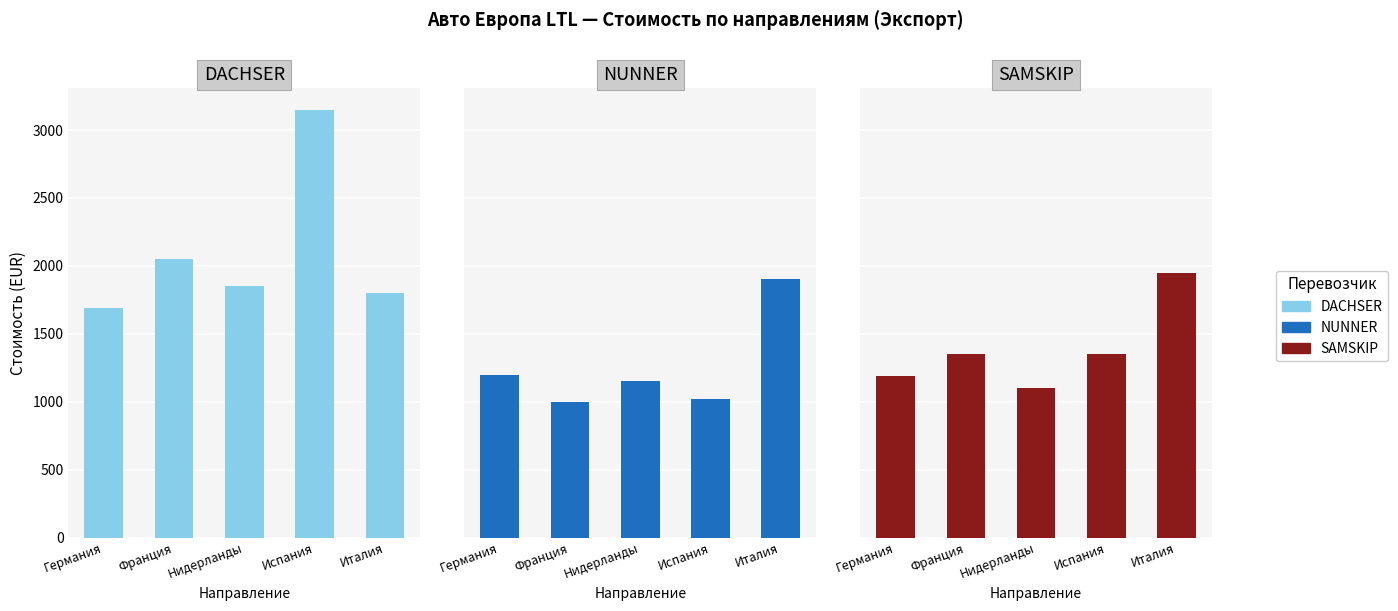

Reading left to right, list all the values displayed in this chart.

DACHSER: Германия=1690	Франция=2050	Нидерланды=1850	Испания=3150	Италия=1800
NUNNER: Германия=1200	Франция=1000	Нидерланды=1150	Испания=1020	Италия=1900
SAMSKIP: Германия=1190	Франция=1350	Нидерланды=1100	Испания=1350	Италия=1950